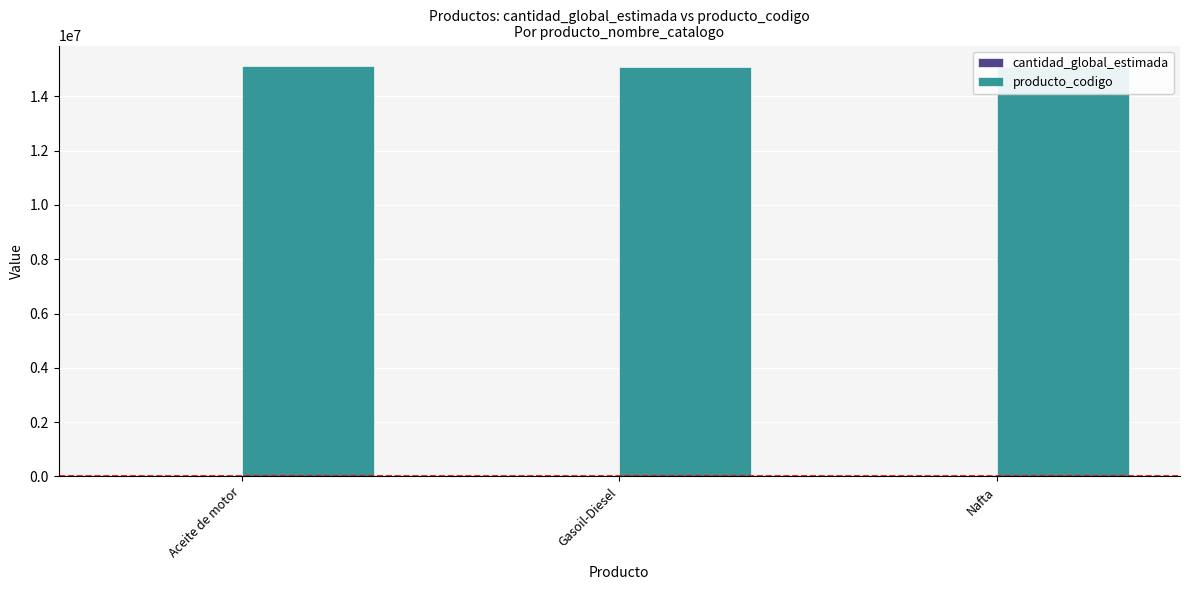

At which label is cantidad_global_estimada closest to 10164?

Nafta